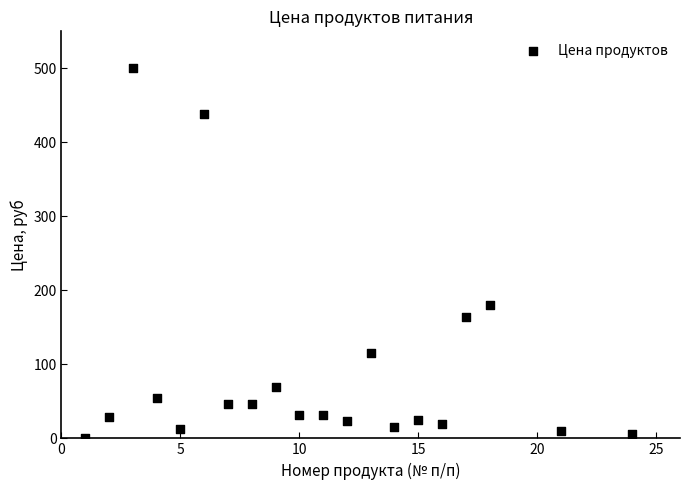

What Y value in the scatter plot is closest to 250?

180.0